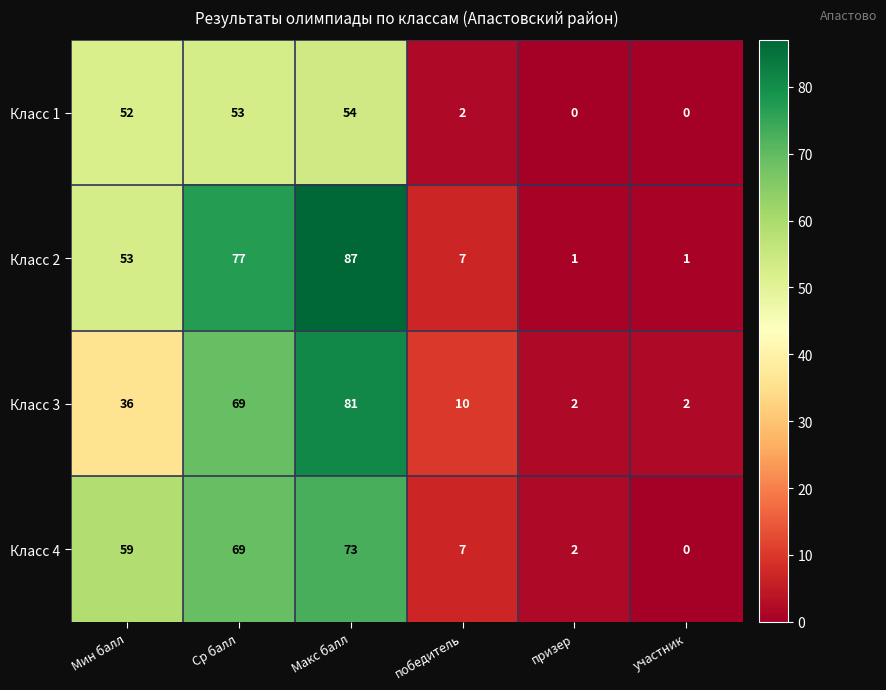

What is the average value of the Класс 3 series?

33